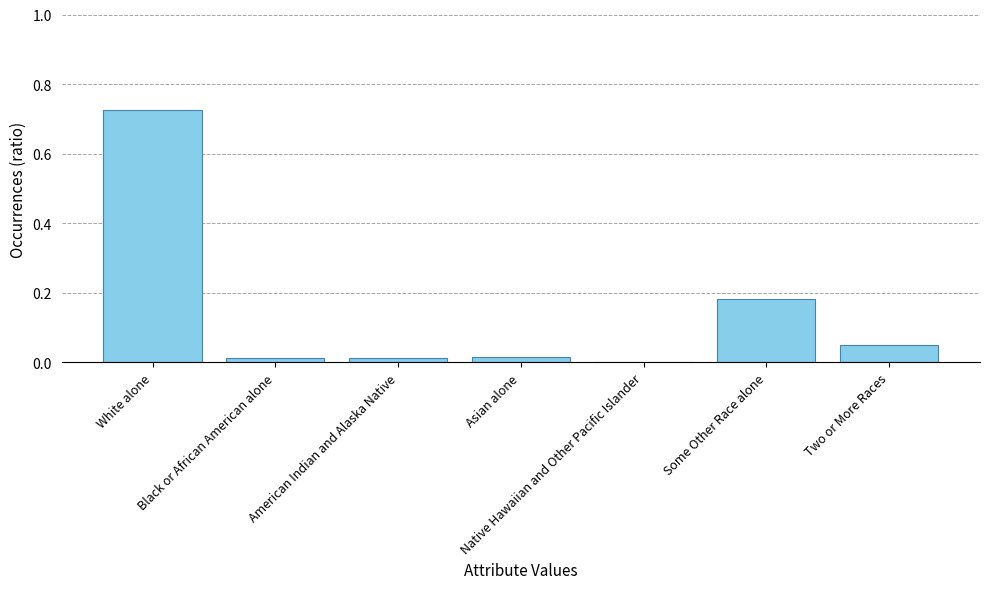

What is the sum of all values?

1.0